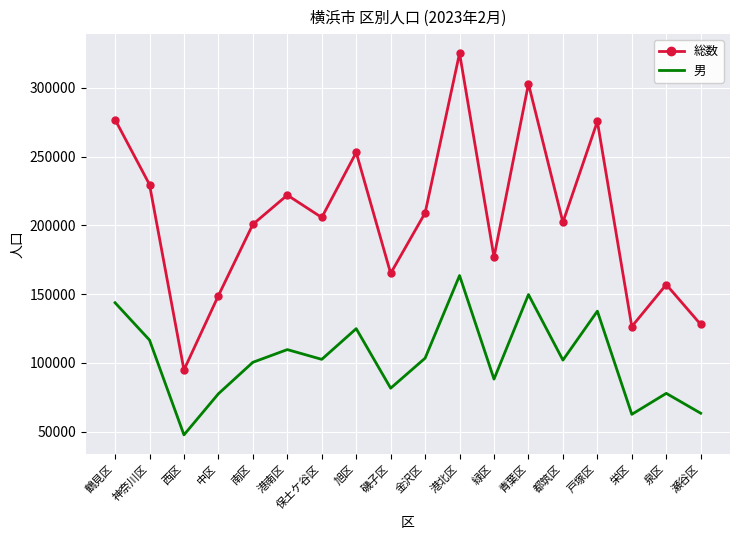

List the series in order of their peak value, highest first.

総数, 男